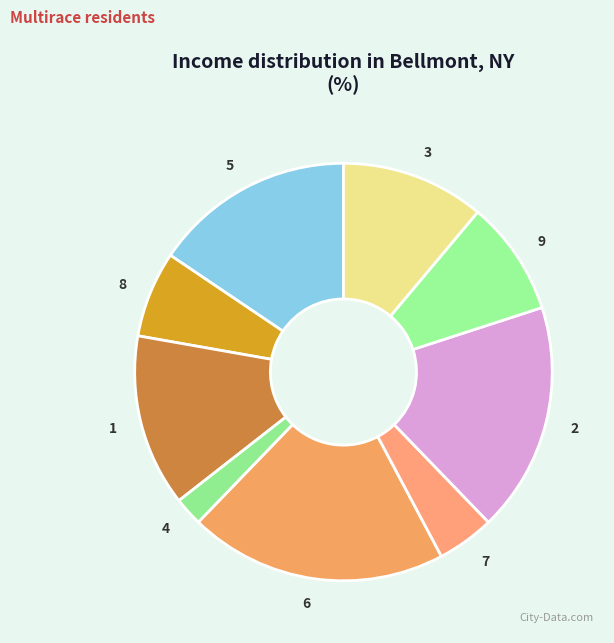

Which slice is the smallest?

4